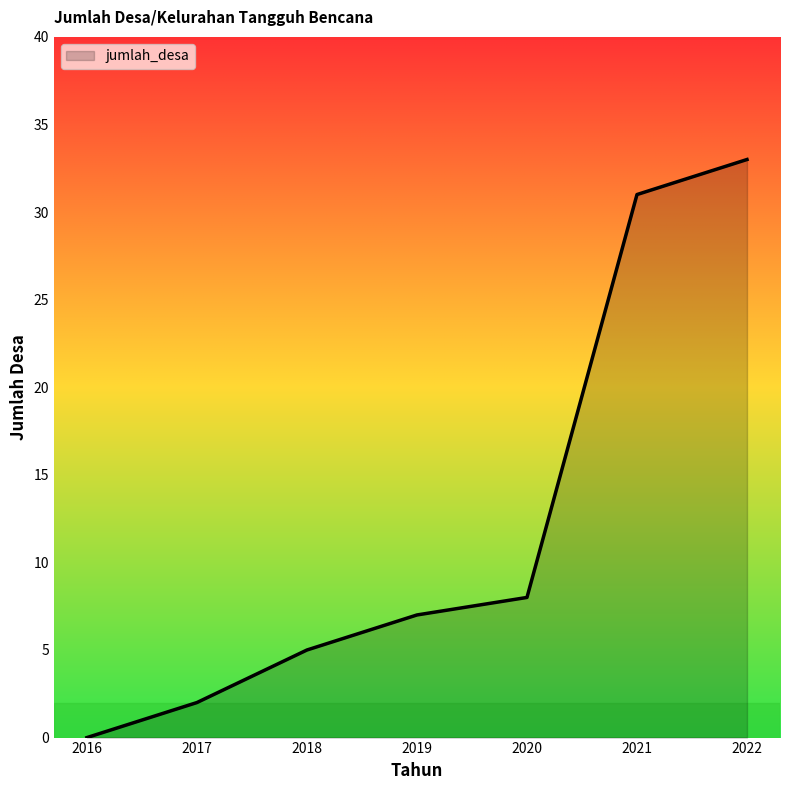

Reading left to right, transcribe all the data shown in this chart.

0	2	5	7	8	31	33